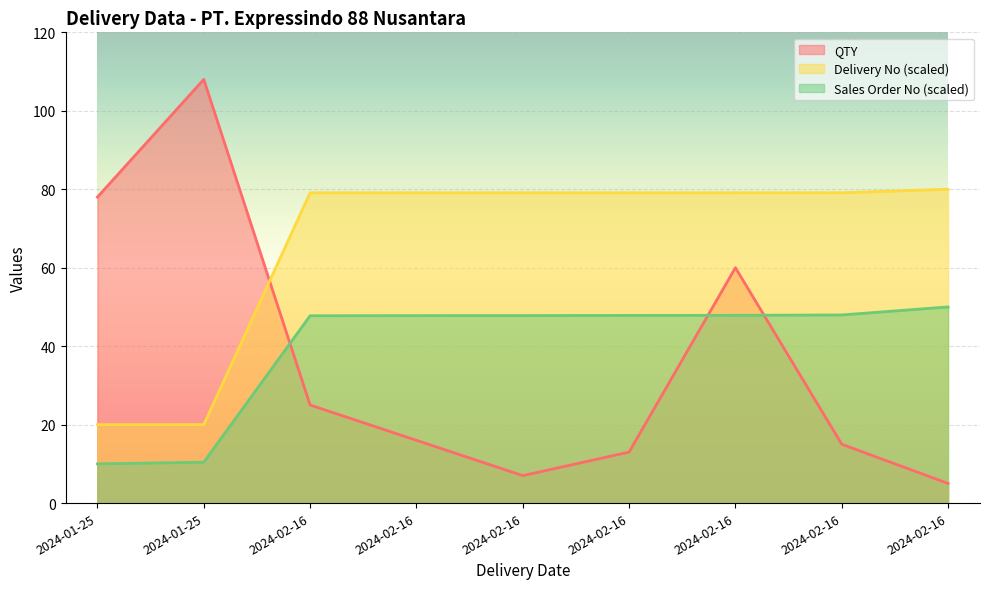

Does the chart display data point markers on the line(s)?

No